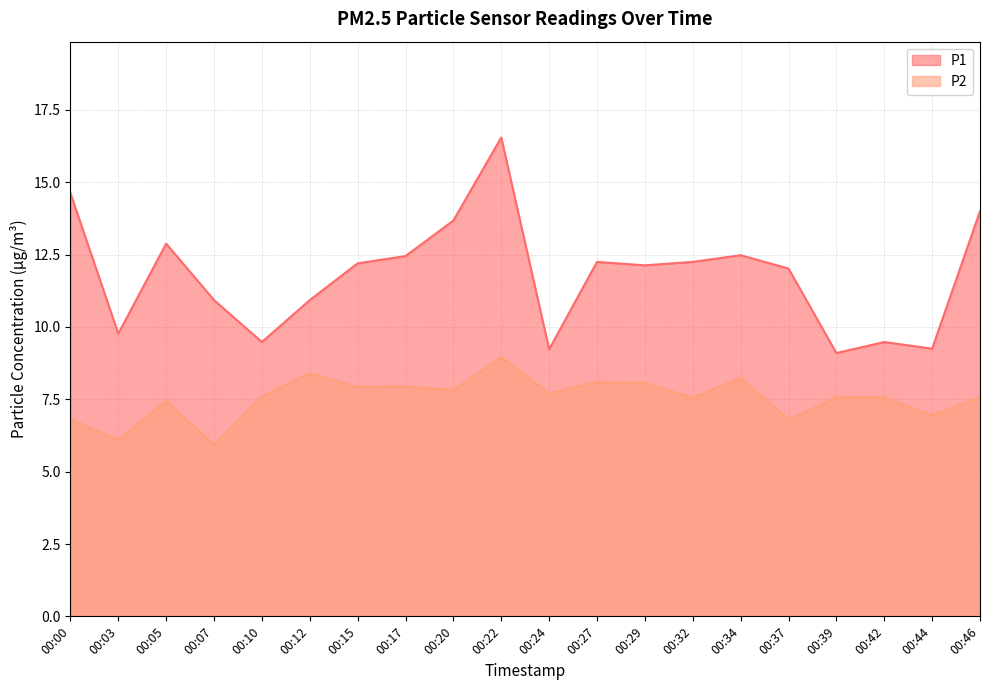

How many values in the P1 series are below 12?

8